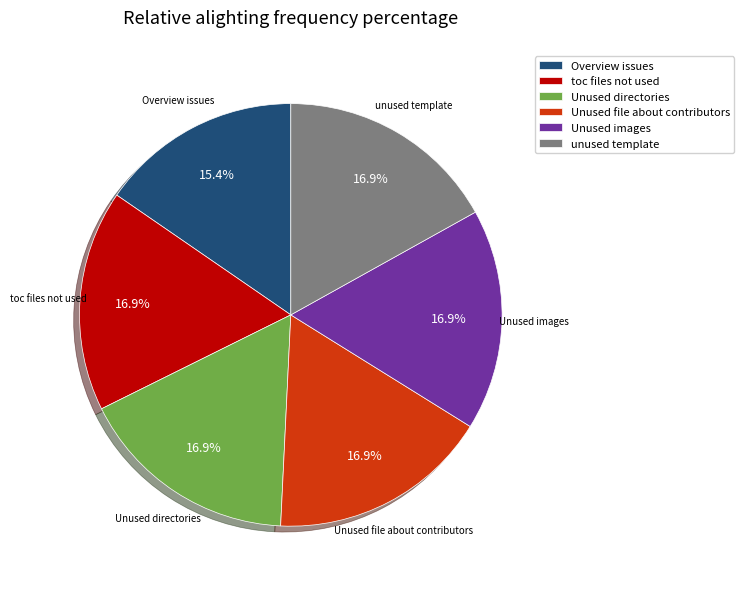

Which category has the smallest portion of the pie?

Overview issues